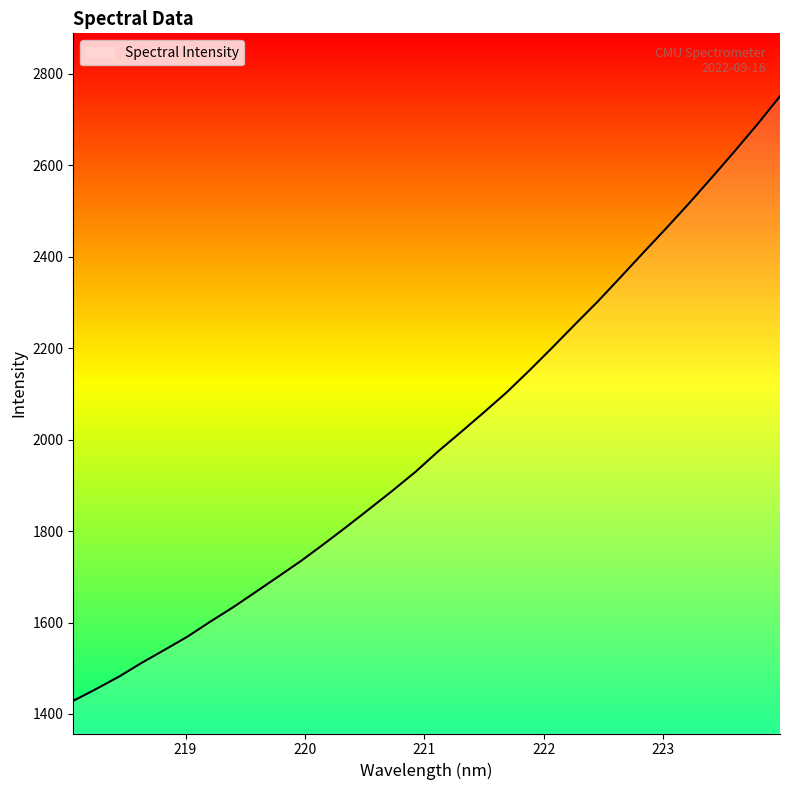

What is the difference between the maximum and minimum values?

1322.0